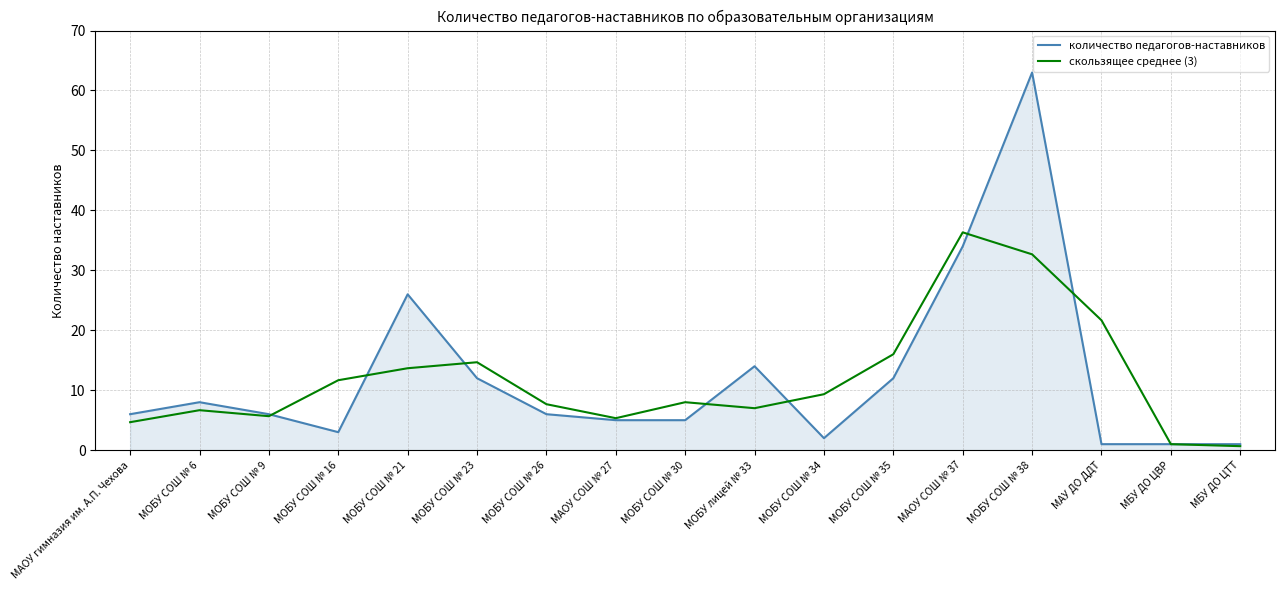

What is the greatest value displayed?

63.0